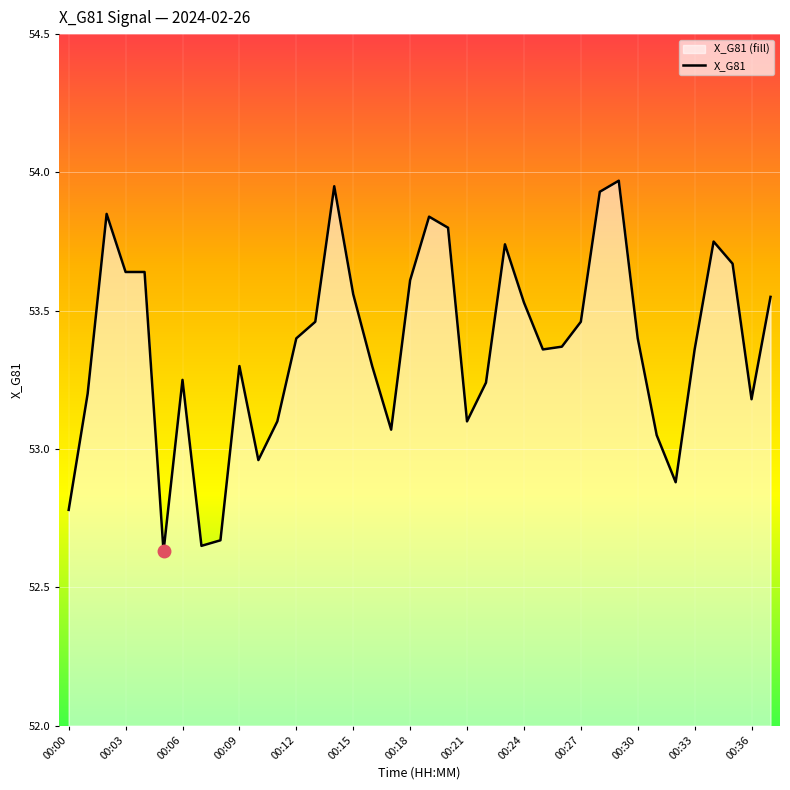

What is the change in value from 00:12 to 00:18?

+0.2